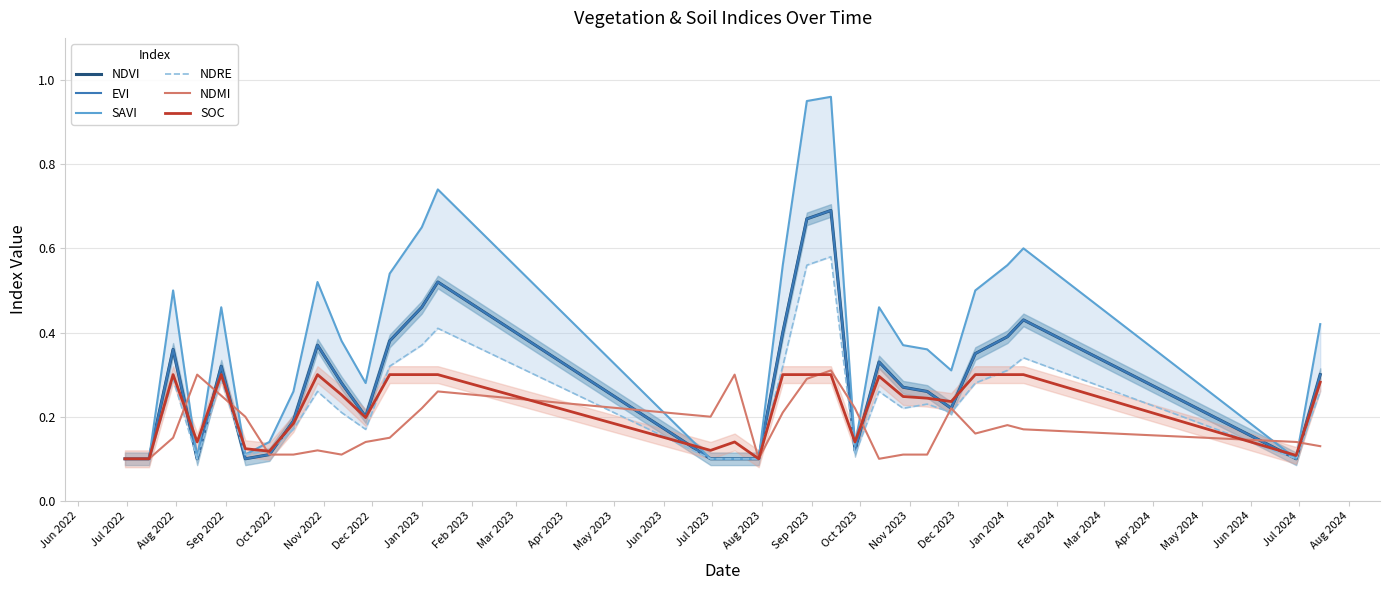

Is the value of NDRE at Jun 2022 greater than the value of SAVI at May 2024?

No